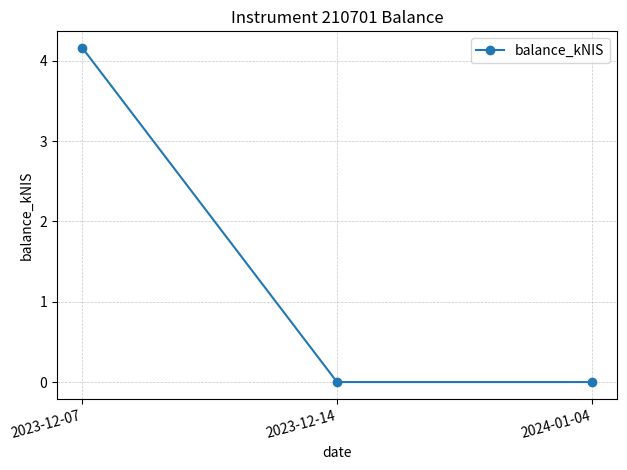

What position from the left is 2024-01-04?

3